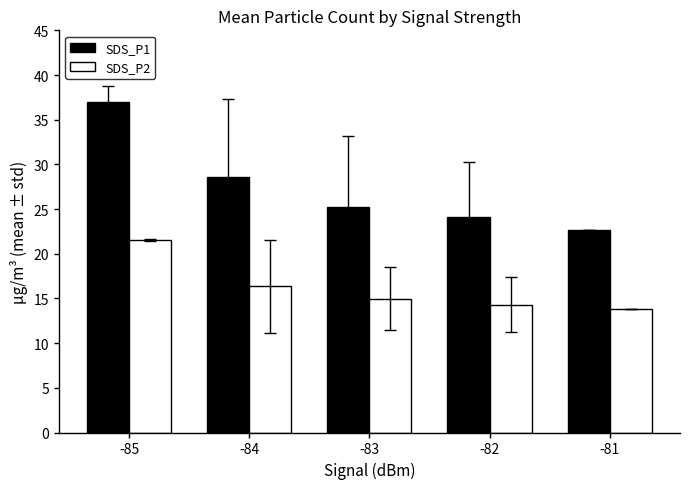

The value of SDS_P1 at -82 is 6.8. True or false?

False